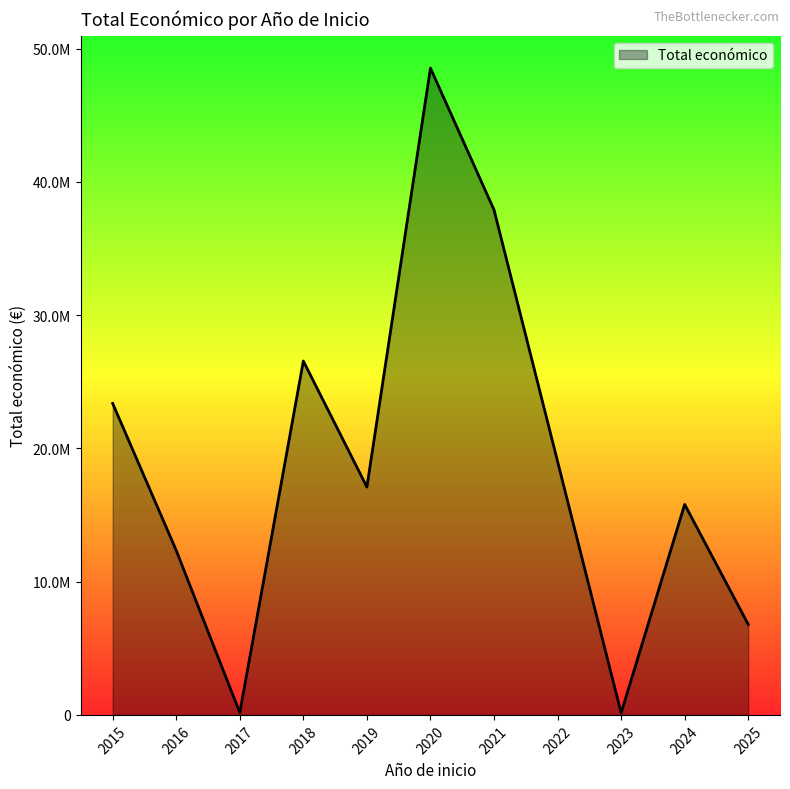

Is this an area chart (filled region under the line)?

Yes